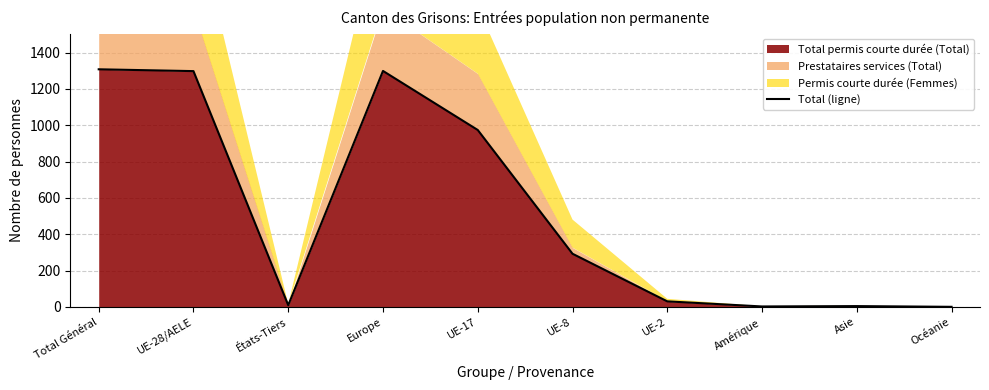

Reading left to right, extract all data points from this chart.

Total Général=1308	UE-28/AELE=1298	États-Tiers=10	Europe=1299	UE-17=974	UE-8=293	UE-2=31	Amérique=3	Asie=5	Océanie=1